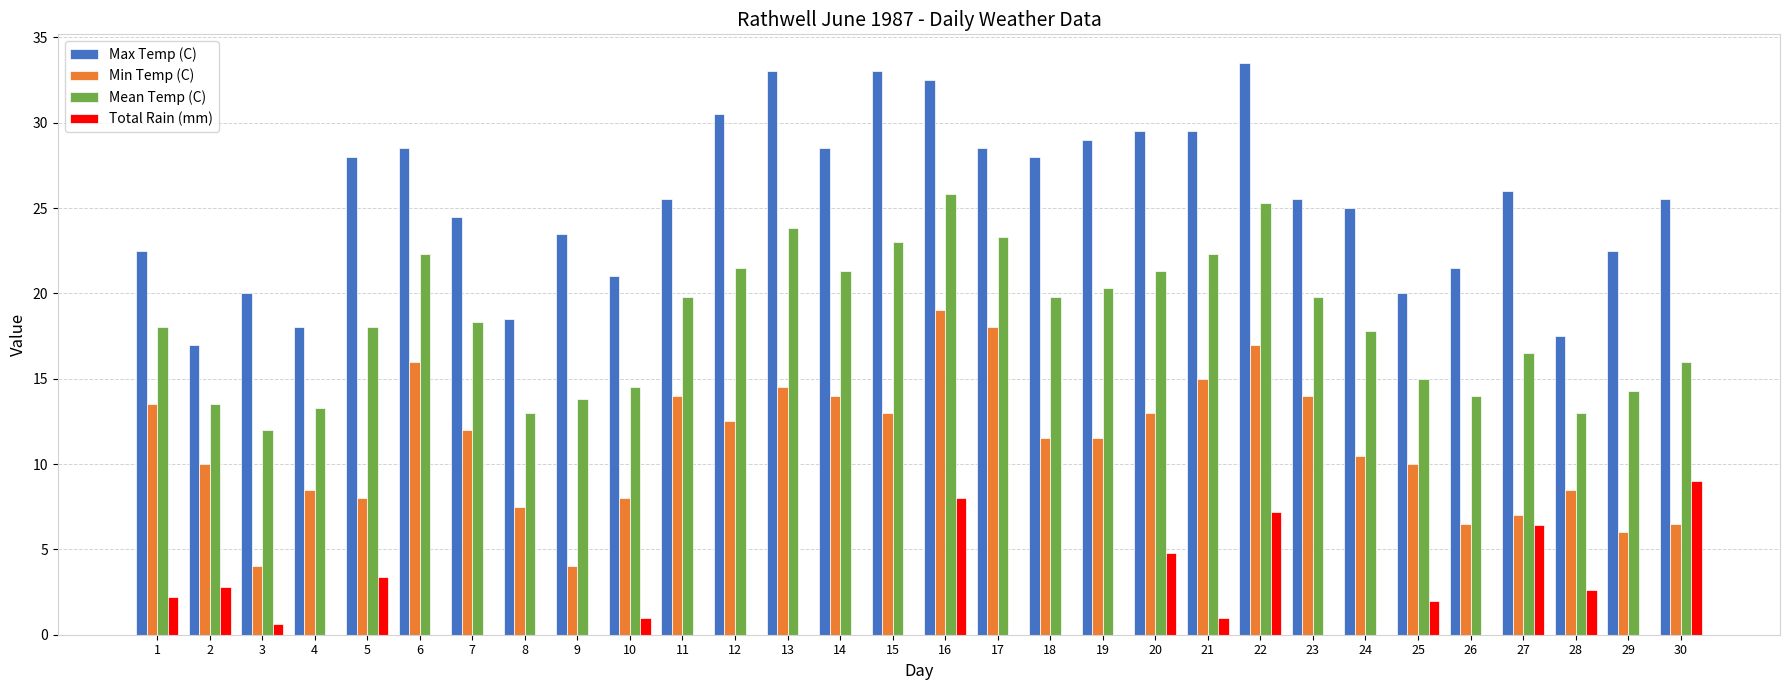

What is the sum of the Min Temp (C) values at 4 and 2?

18.5